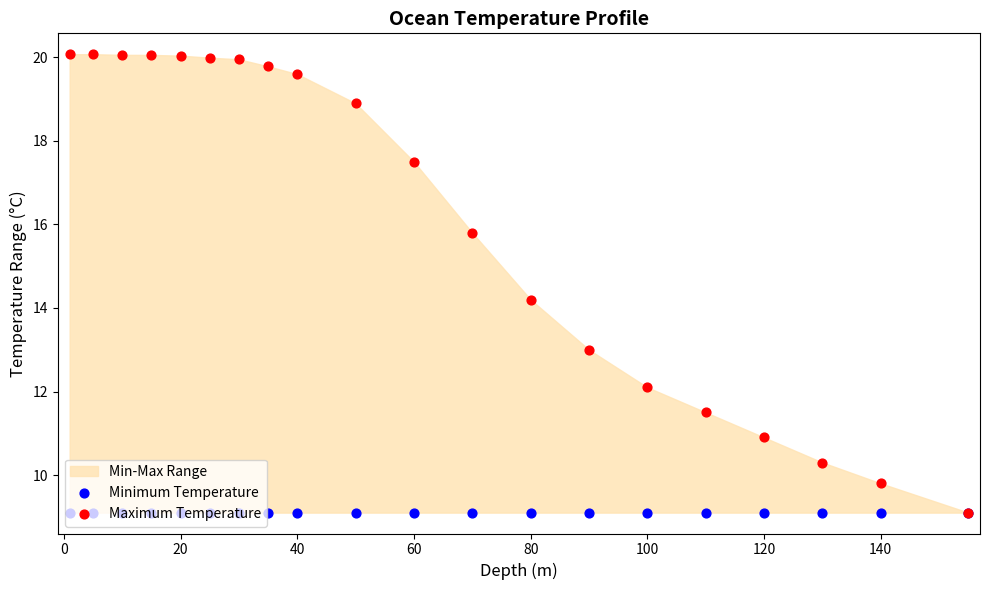

Which series contains the lowest Y value?

Minimum Temperature